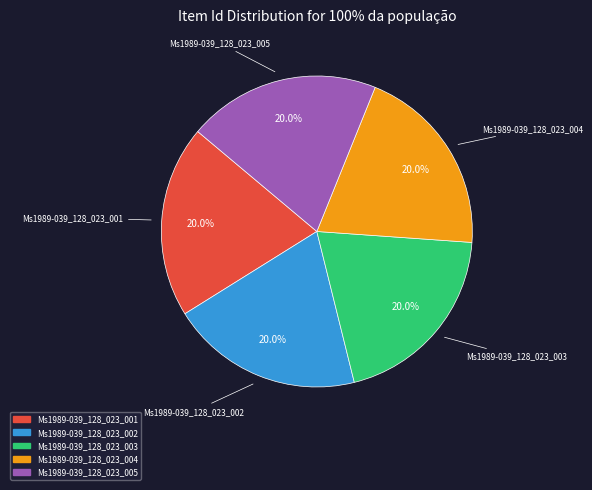

To the nearest percent, what is the combined percentage of Ms1989-039_128_023_001 and Ms1989-039_128_023_002?

40%